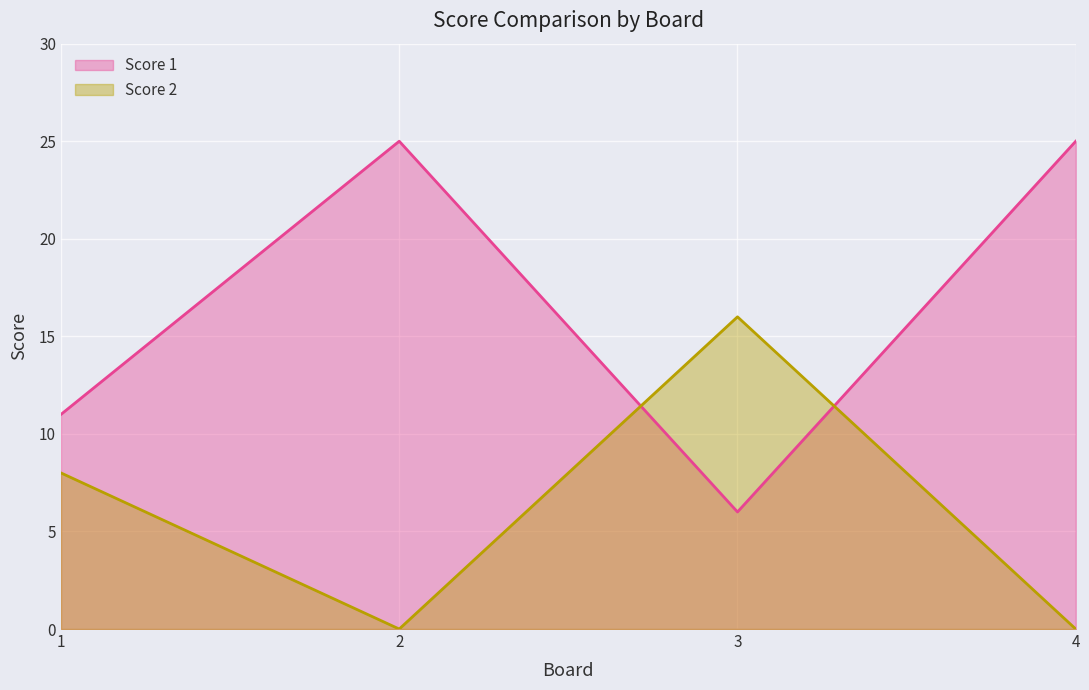

True or false: Score 1 has a value of 38 at 4.

False